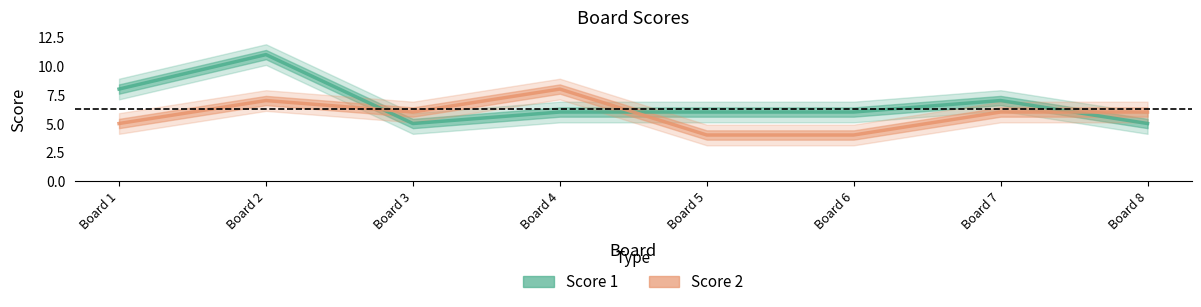

Where is Score 1 nearest to the value 8?

Board 1